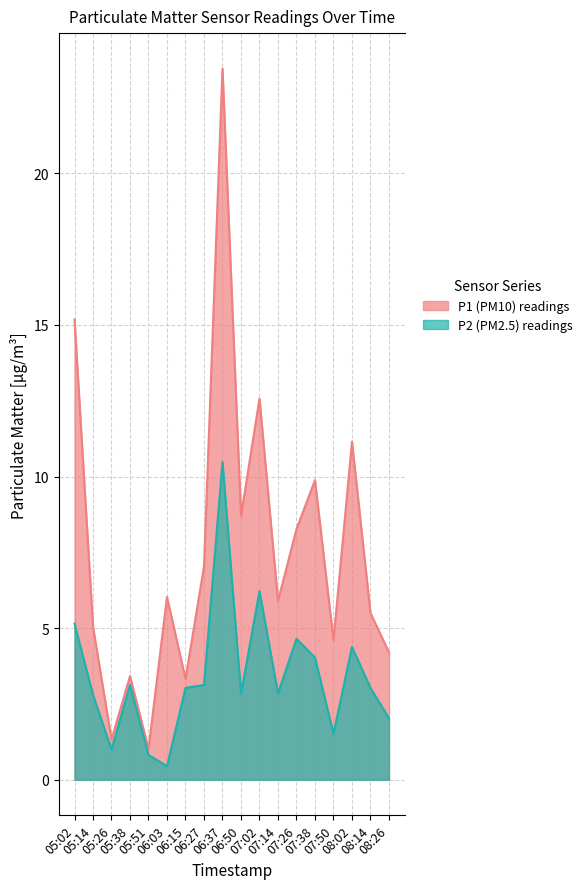

Rank the series at 06:27 from highest to lowest value.

P1 (PM10) readings, P2 (PM2.5) readings